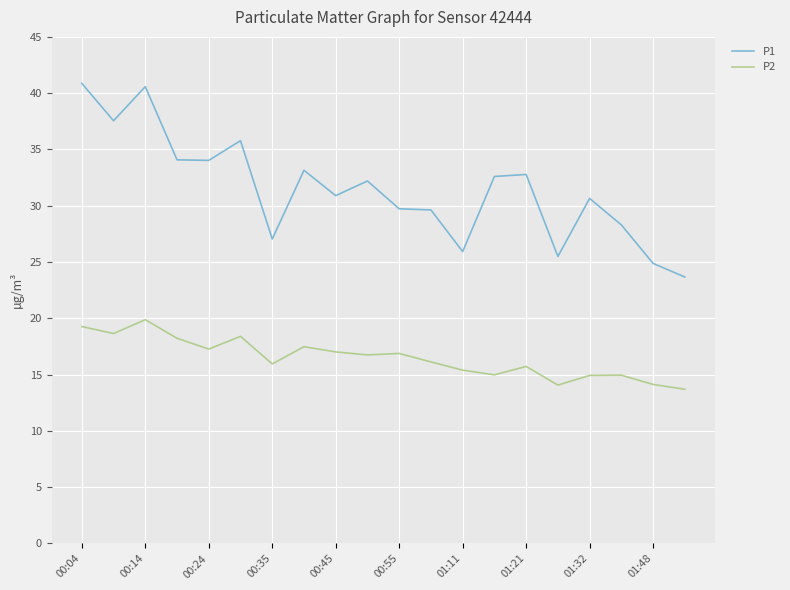

Rank the series by their average value, from lowest to highest.

P2, P1